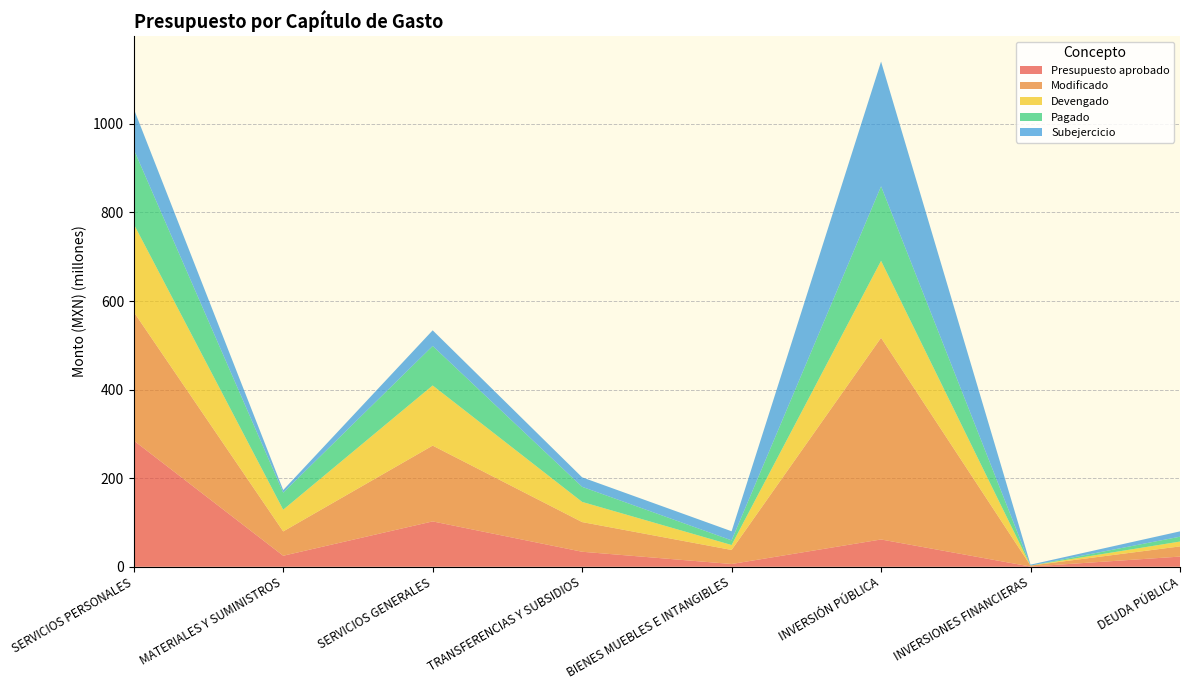

Reading left to right, transcribe all the data shown in this chart.

Presupuesto aprobado: 285031016.3	24888492.0	102418909.0	33904678.0	6250000.0	61618551.6	500000.0	23000000.0
Modificado: 290314034.2	54917176.3	171122769.0	66981449.5	31713391.8	455355529.3	2137800.0	23000000.0
Devengado: 198461459.7	49024741.9	135778570.4	45558933.2	11146584.0	173759722.8	0.0	10945721.6
Pagado: 168427702.7	38455996.4	89161301.6	34046157.2	10490915.9	168241348.0	0.0	10945721.6
Subejercicio: 91852574.5	5892434.3	35344198.6	21422516.3	20566807.7	281595806.4	2137800.0	12054278.4